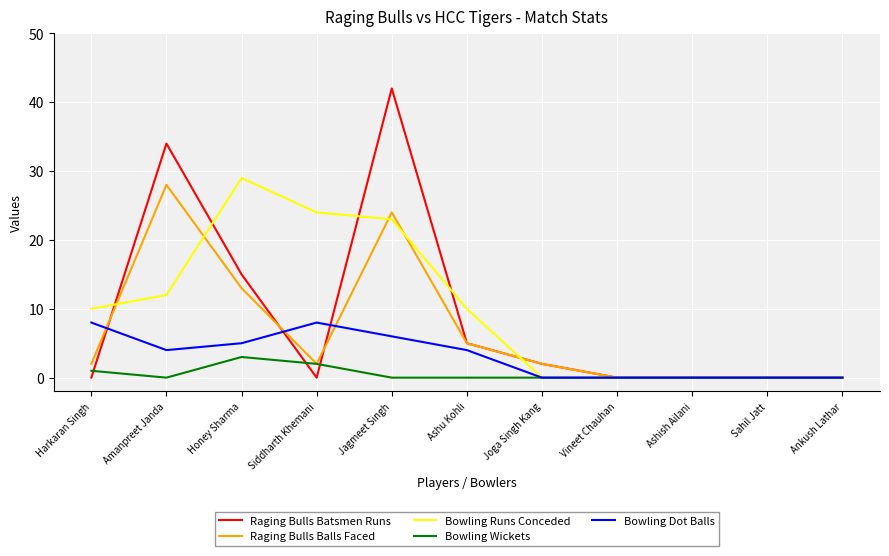

What is the difference between the maximum and minimum values in the Raging Bulls Batsmen Runs series?

42